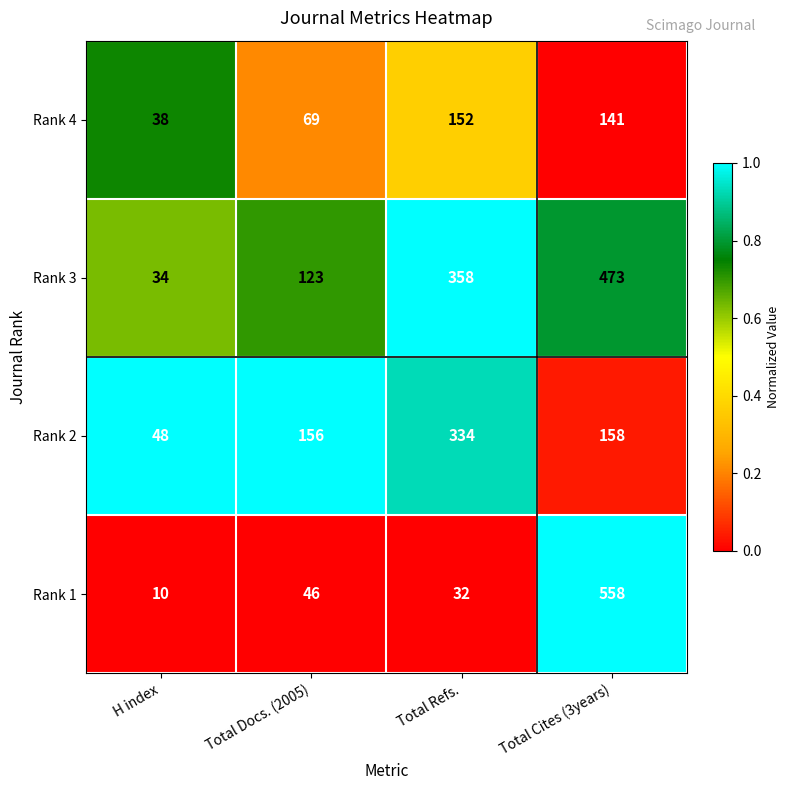

What is the total value across all series at Total Refs.?

876